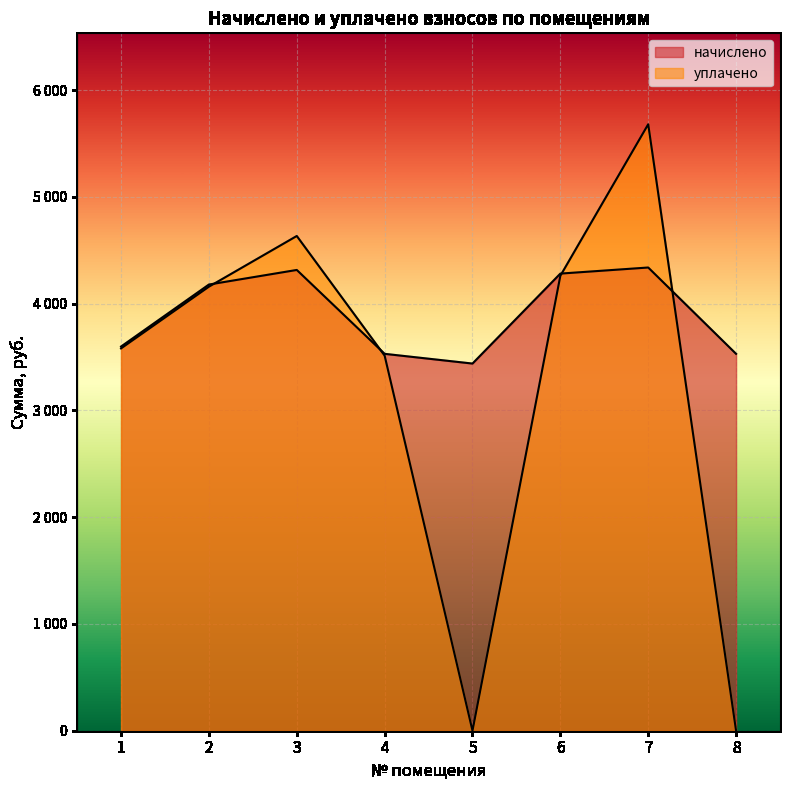

Reading right to left, what are all the values shown in this chart?

начислено: 8=3530.3	7=4338.8	6=4281.8	5=3439.2	4=3530.3	3=4316.0	2=4179.4	1=3598.6
уплачено: 8=0.0	7=5680.3	6=4261.2	5=0.0	4=3513.2	3=4634.0	2=4159.2	1=3581.2